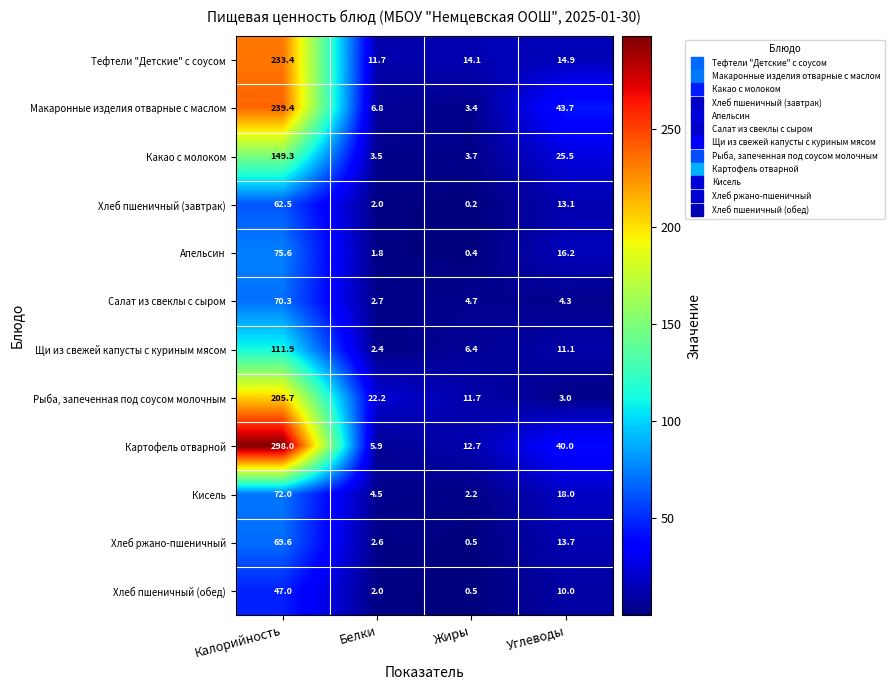

Where does the Хлеб ржано-пшеничный series first go above 13?

Калорийность